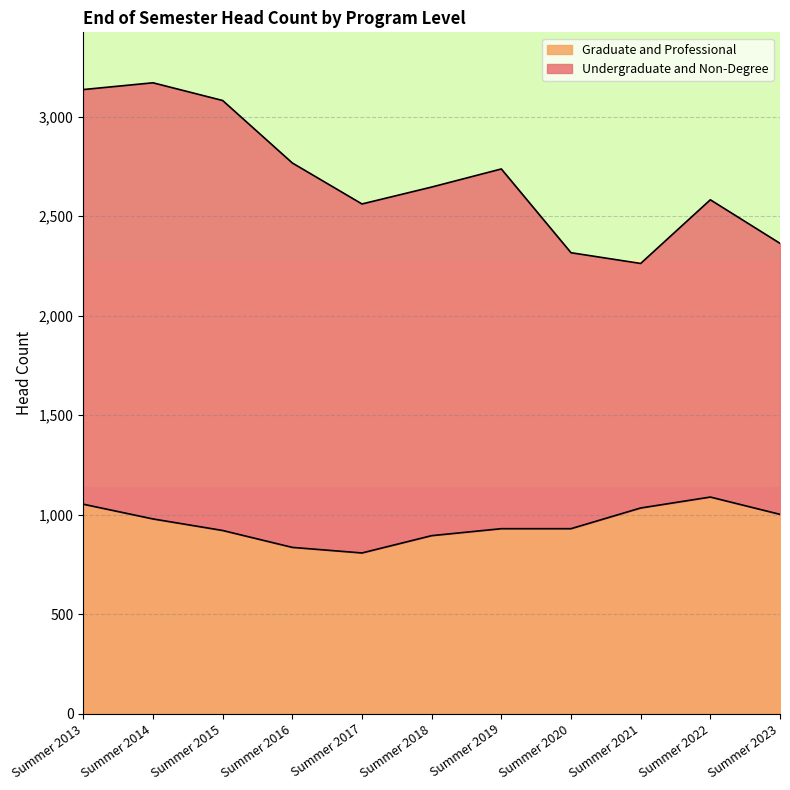

Where does the data first go above 929?

Summer 2013